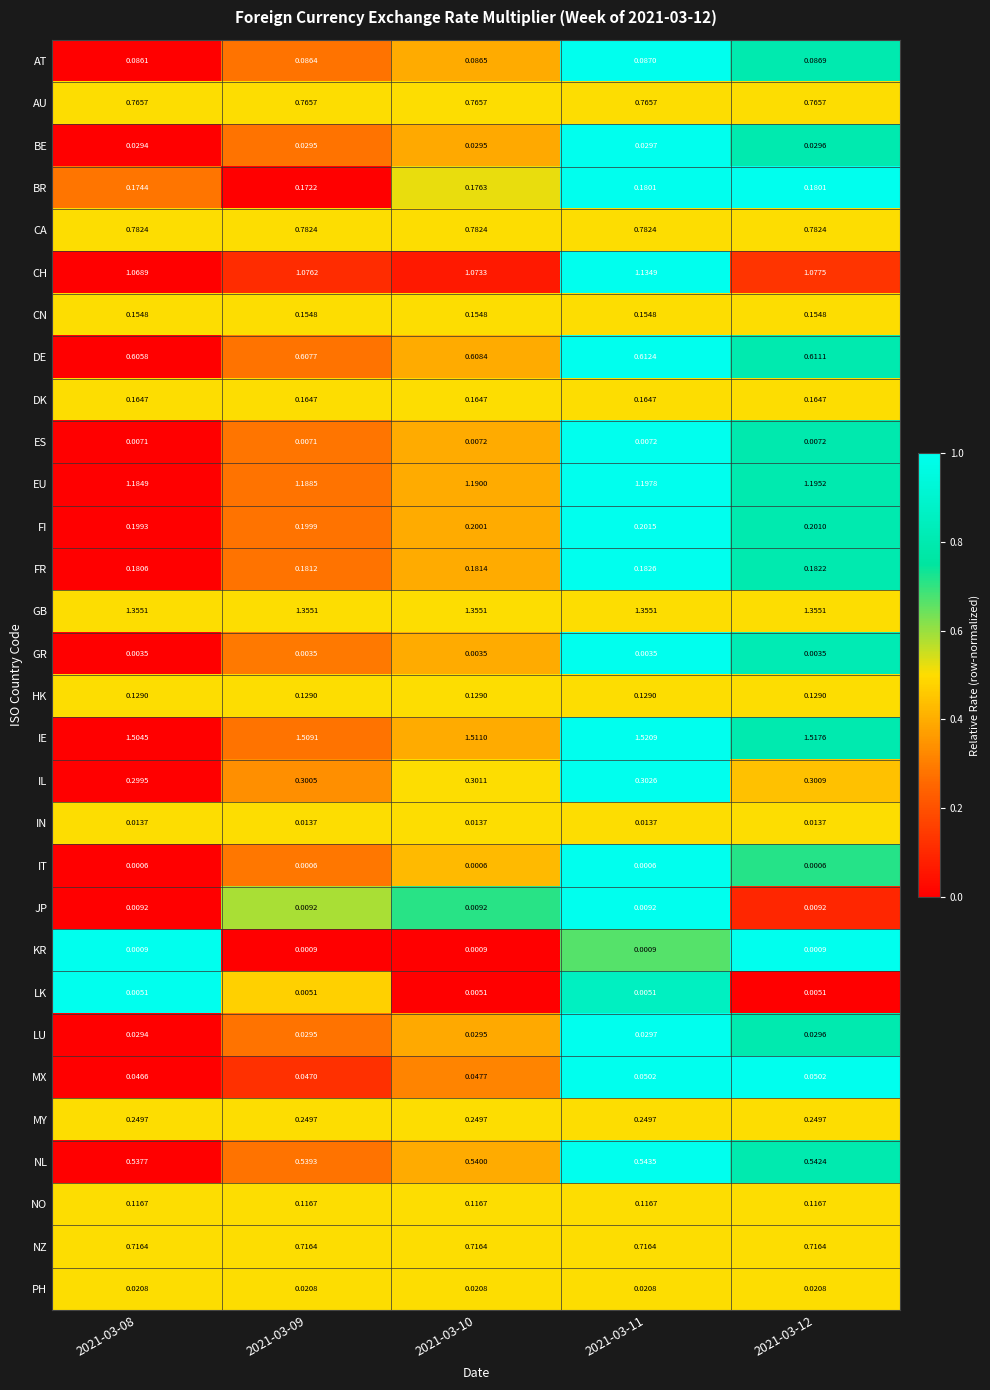

At how many categories does at least one series exceed 0?

5